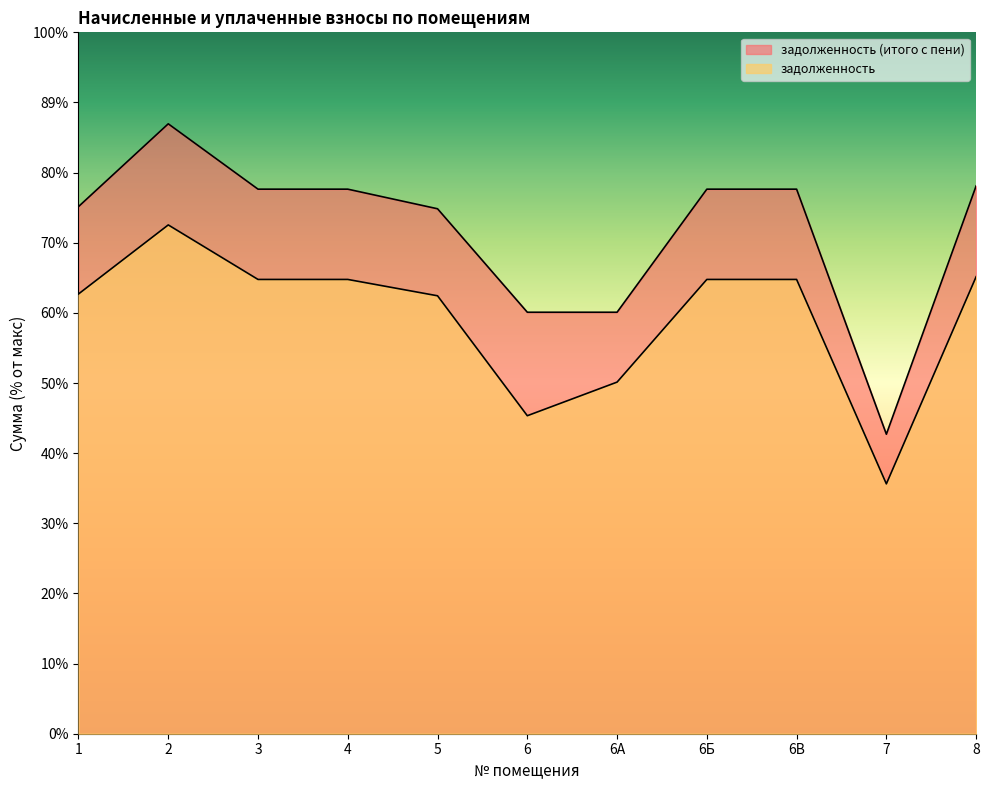

True or false: задолженность (итого с пени) has a value of 15391.5 at 3.

True